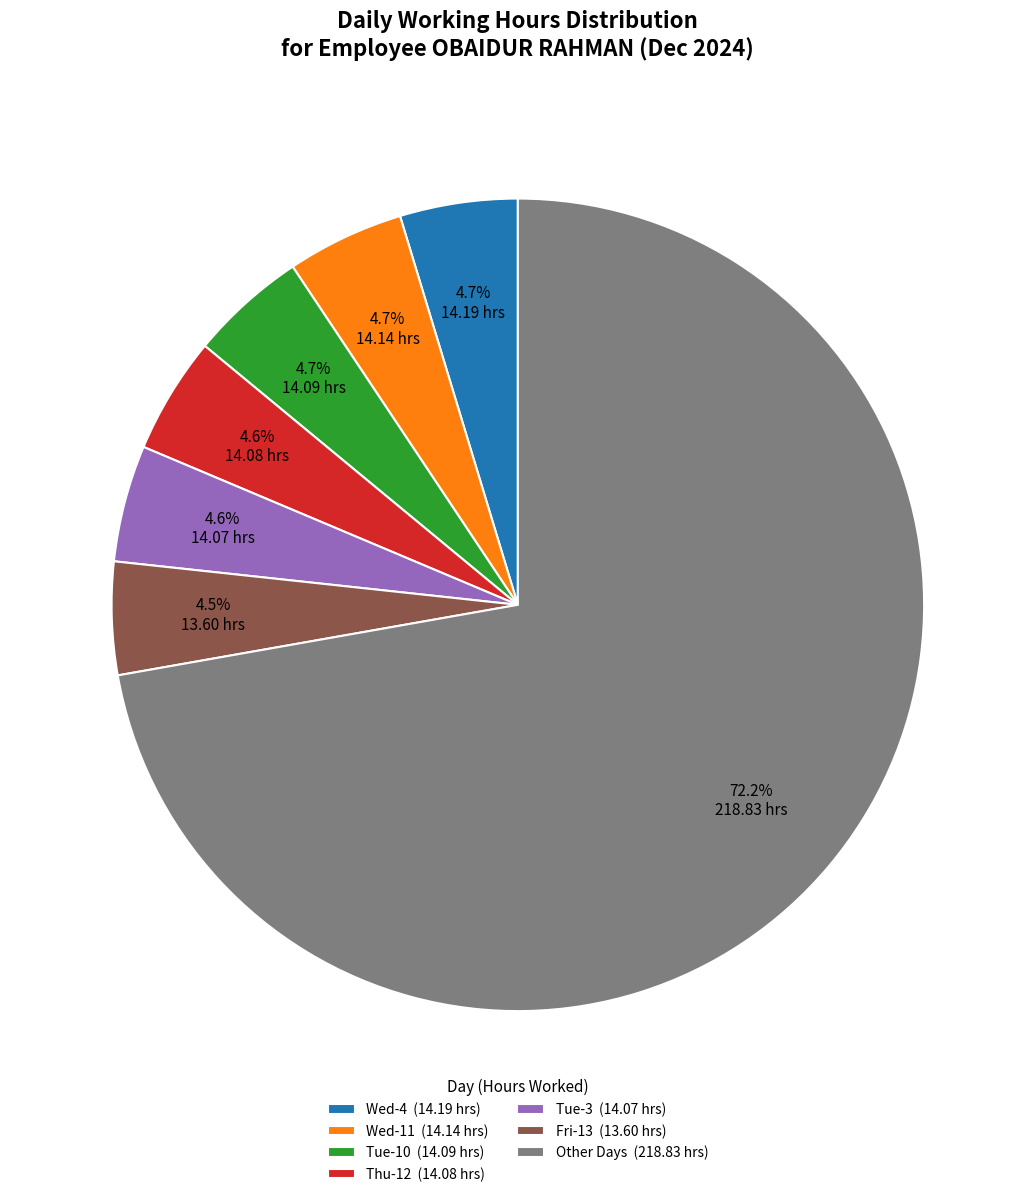

What percentage is NOT represented by Tue-10 (14.09 hrs)?

95.3%